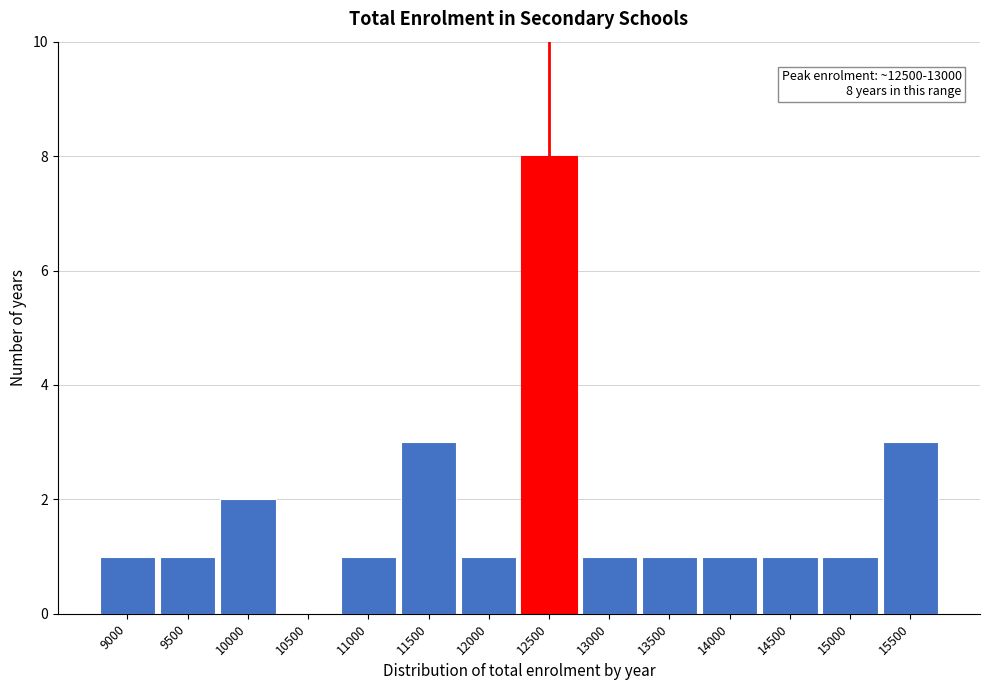

Reading left to right, list all the values displayed in this chart.

9000=1	9500=1	10000=2	10500=0	11000=1	11500=3	12000=1	12500=8	13000=1	13500=1	14000=1	14500=1	15000=1	15500=3